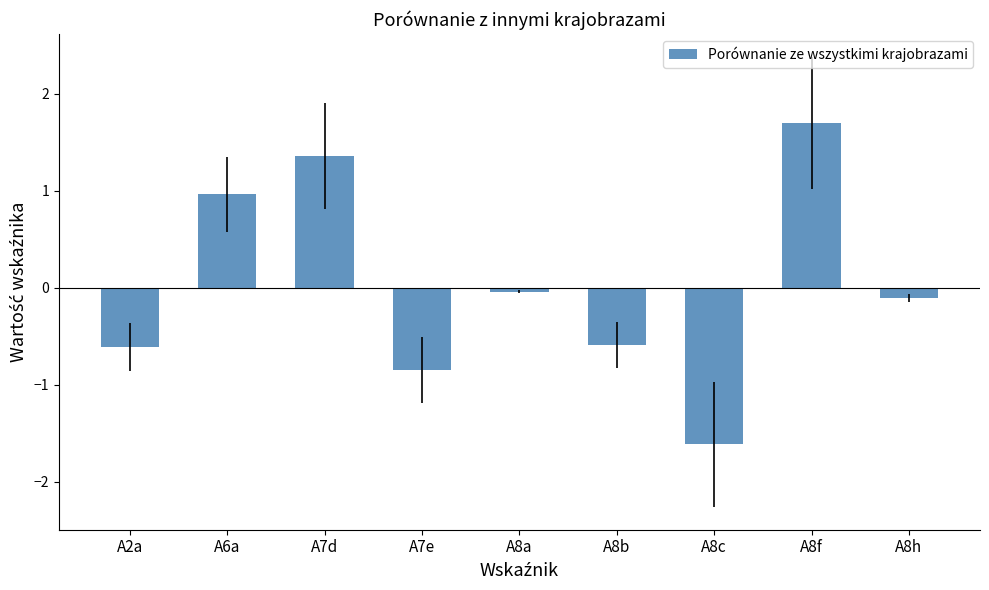

What is the sum of the values at A8b and A2a?

-1.2